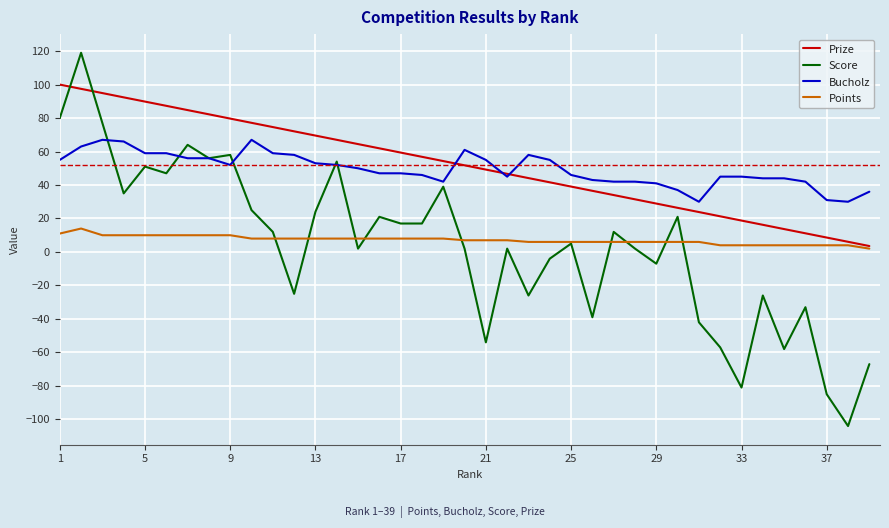

What is the sum of all Bucholz values?

1926.0